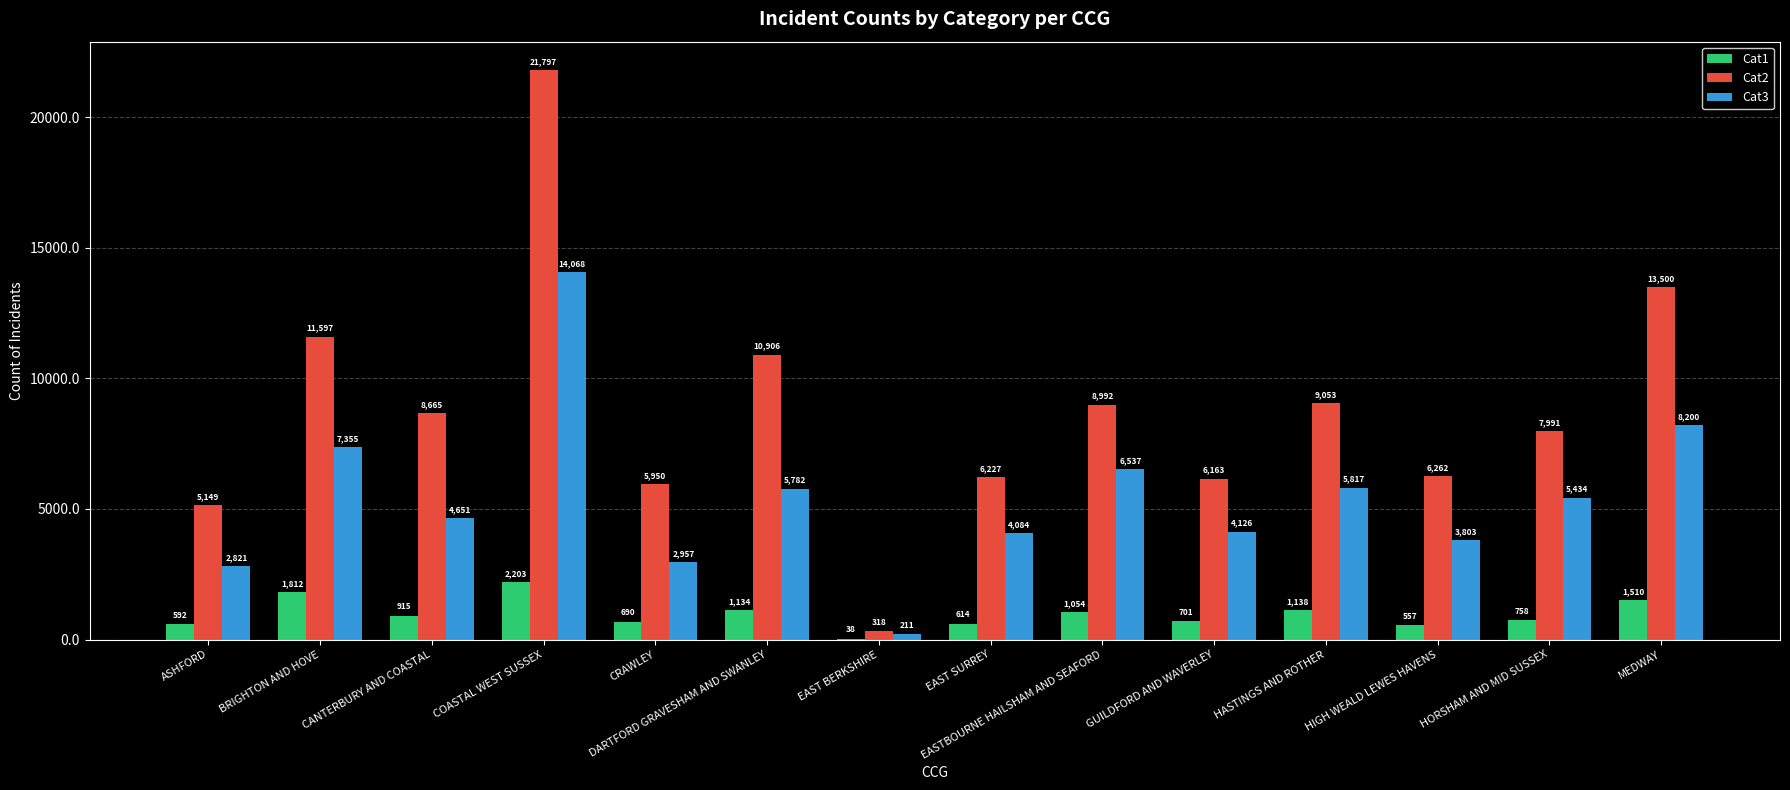

How many groups of bars are there?

14